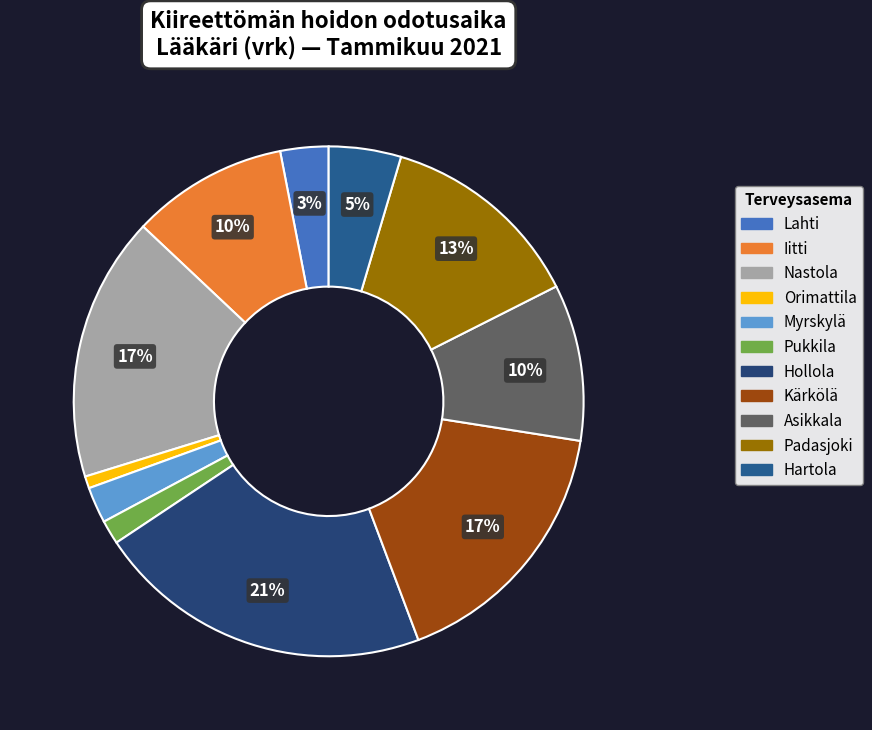

Count the number of slices in the pie.

11